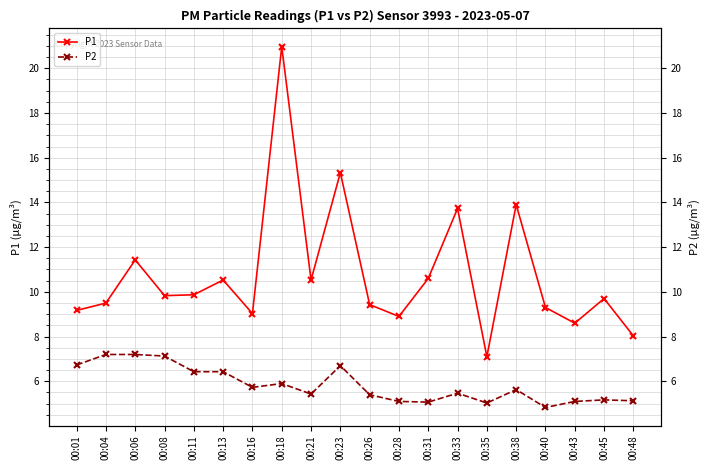

What is the difference between the P1 values at 00:08 and 00:13?

0.7